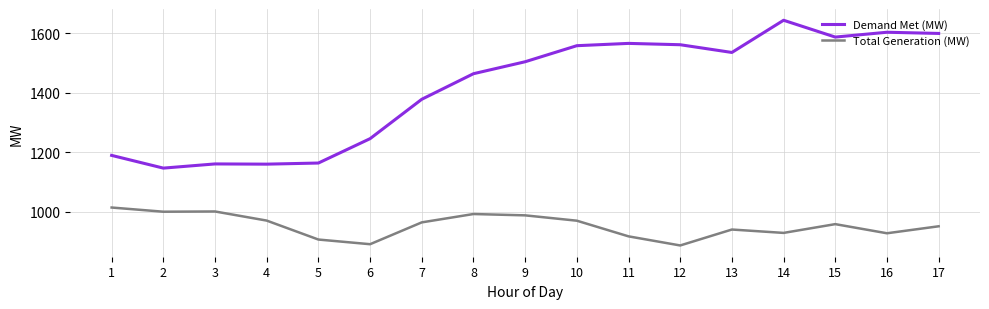

True or false: Demand Met (MW) and Total Generation (MW) cross at least once.

False